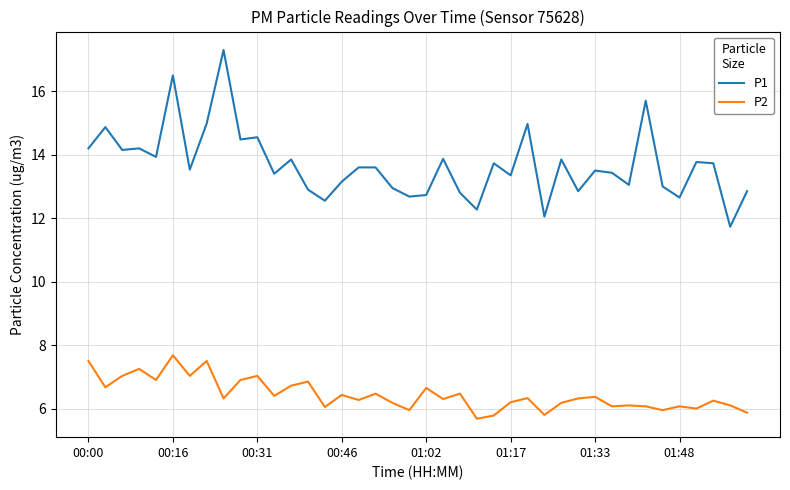

Which series has the largest total across all categories?

P1